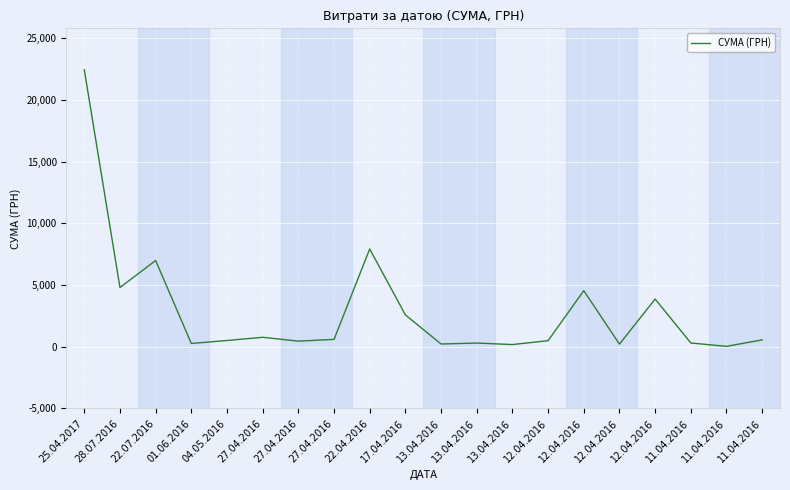

Does the chart display data point markers on the line(s)?

No